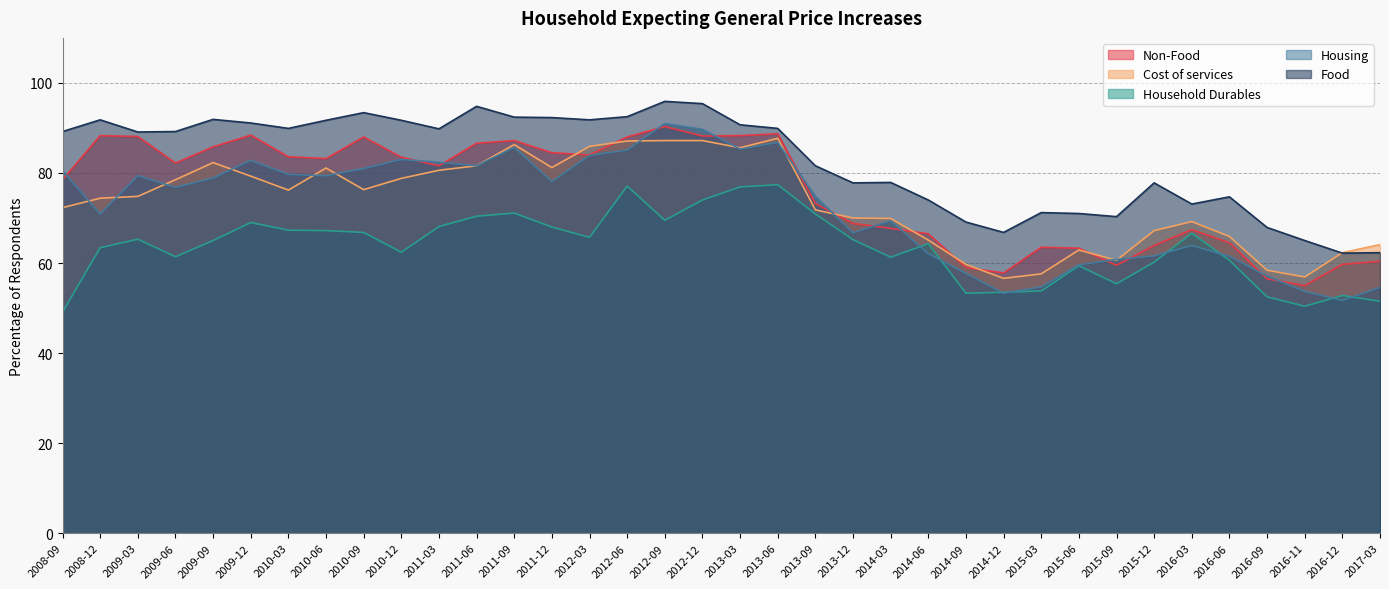

Between 2012-03 and 2016-11, which series saw the biggest shift?

Housing